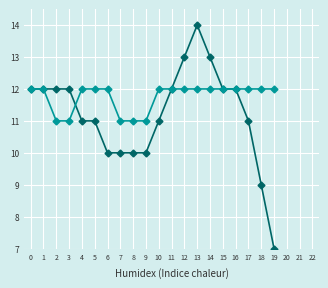

What is the total value across all series at 17?

23